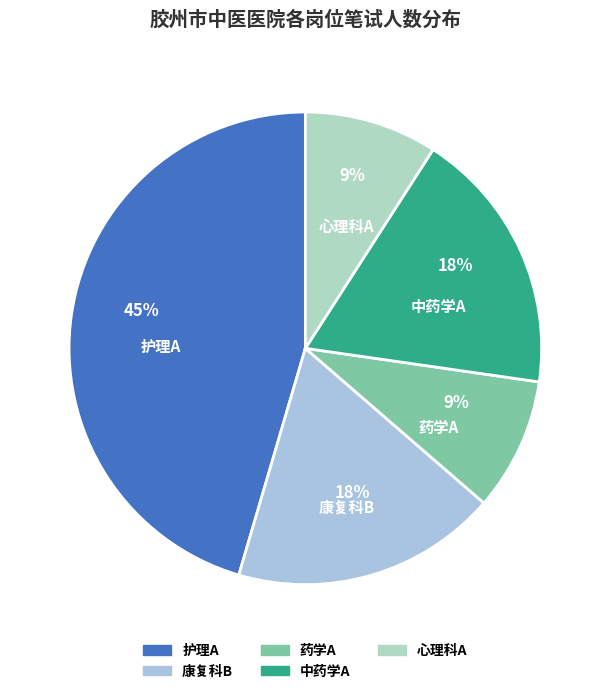

Does 心理科A account for over 50% of the chart?

No